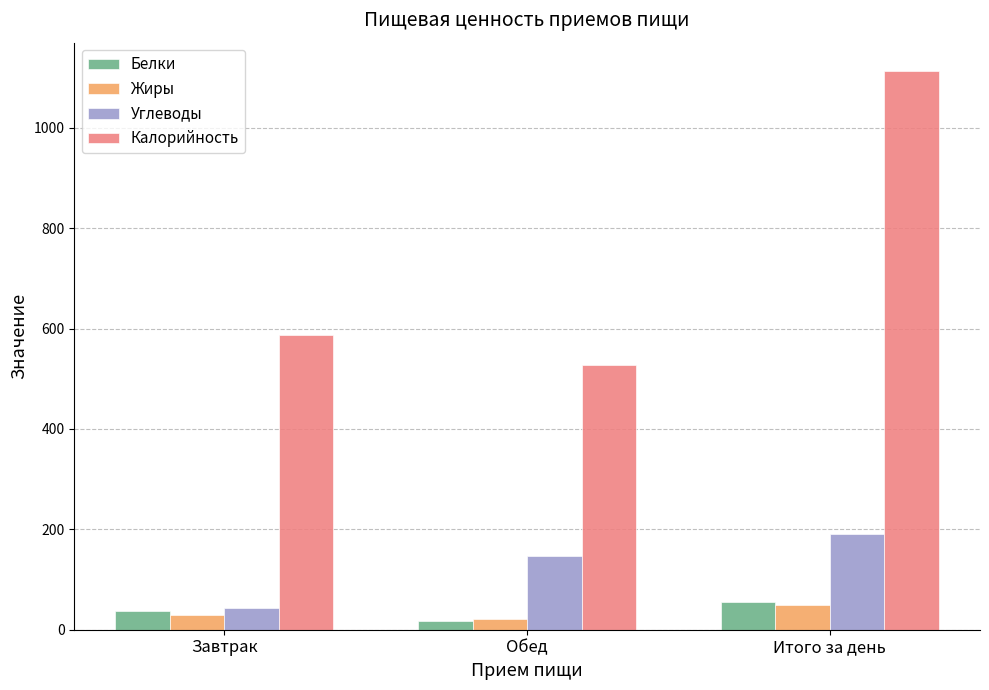

What is the highest value of the Белки series?

55